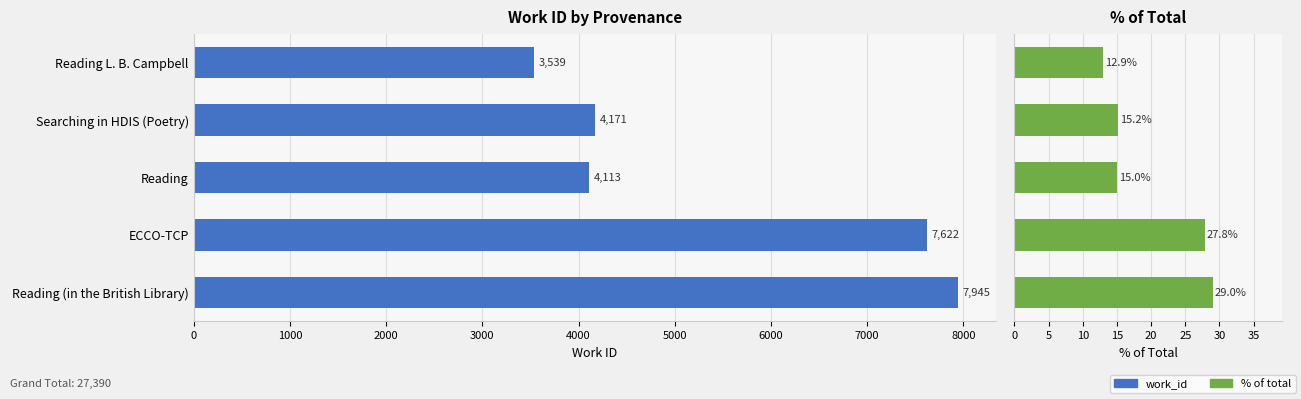

Reading left to right, what are all the values shown in this chart?

work_id: 3539.0	4171.0	4113.0	7622.0	7945.0
% of total: 12.9	15.2	15.0	27.8	29.0